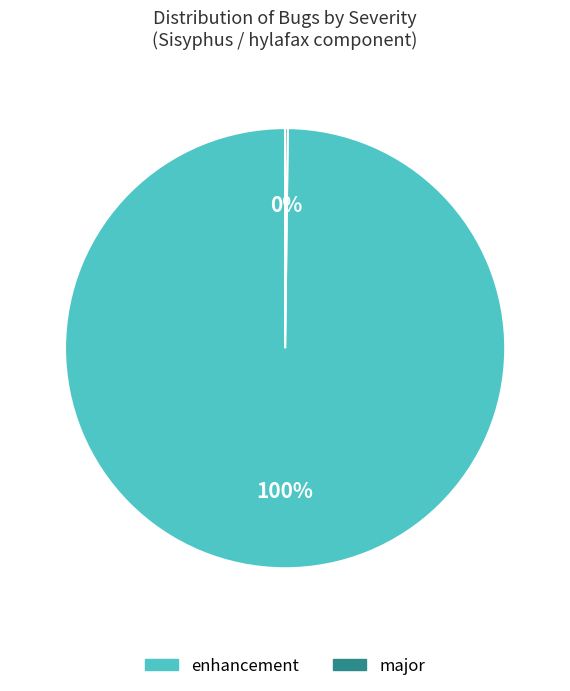

To the nearest percent, what is the average slice percentage?

50%